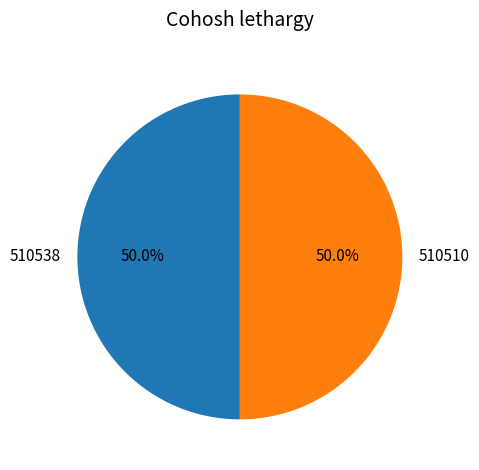

What is the total percentage of 510510 and 510538?

100.0%